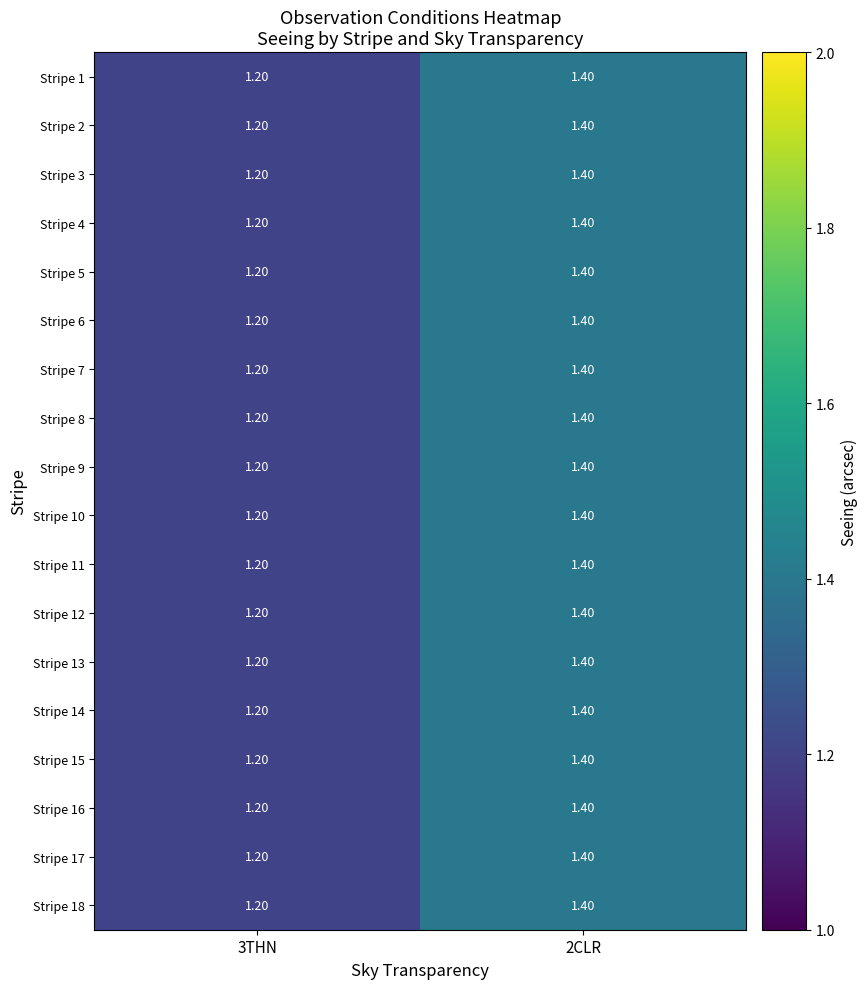

At which category does the chart reach its peak across all series?

2CLR